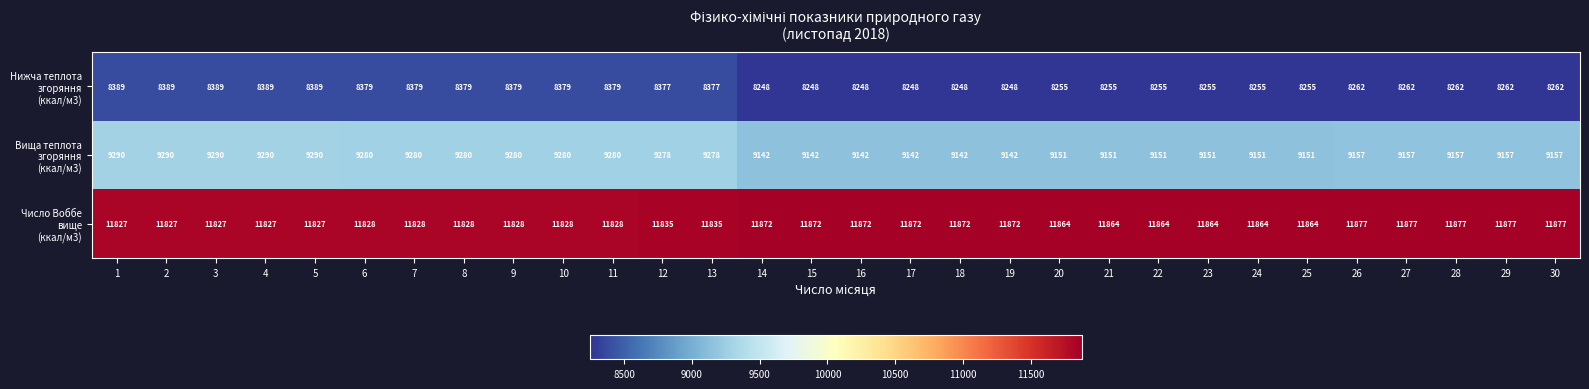

What is the total value across all series at 1?

29506